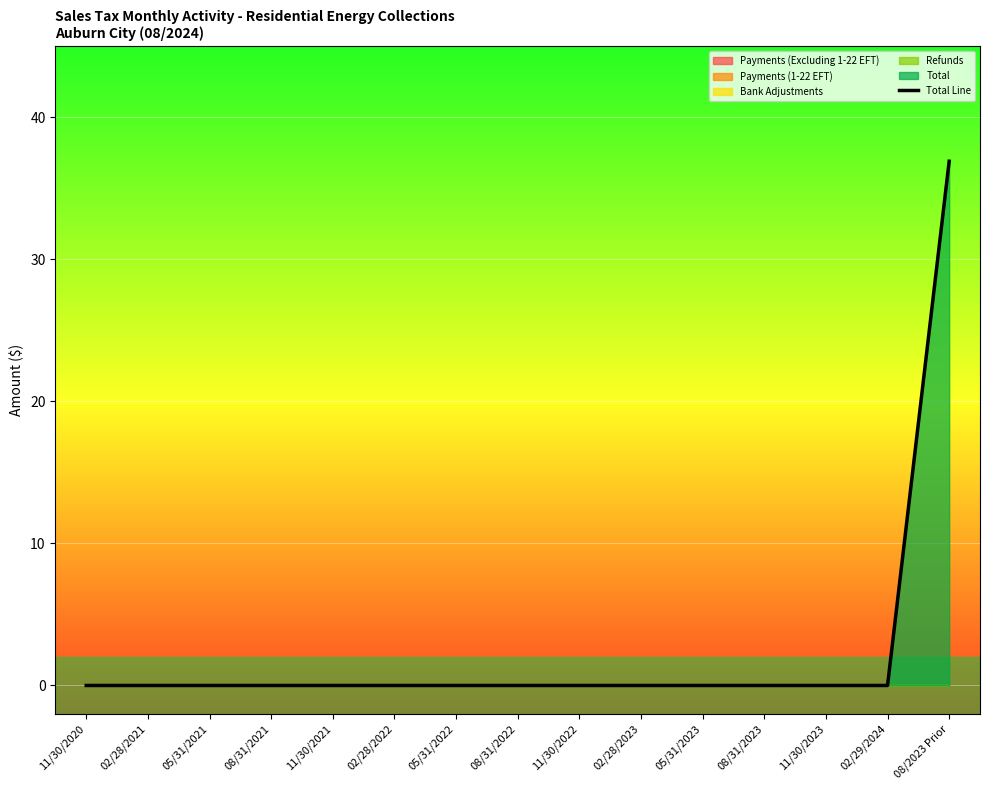

What is the label of the 4th point from the right?

08/31/2023